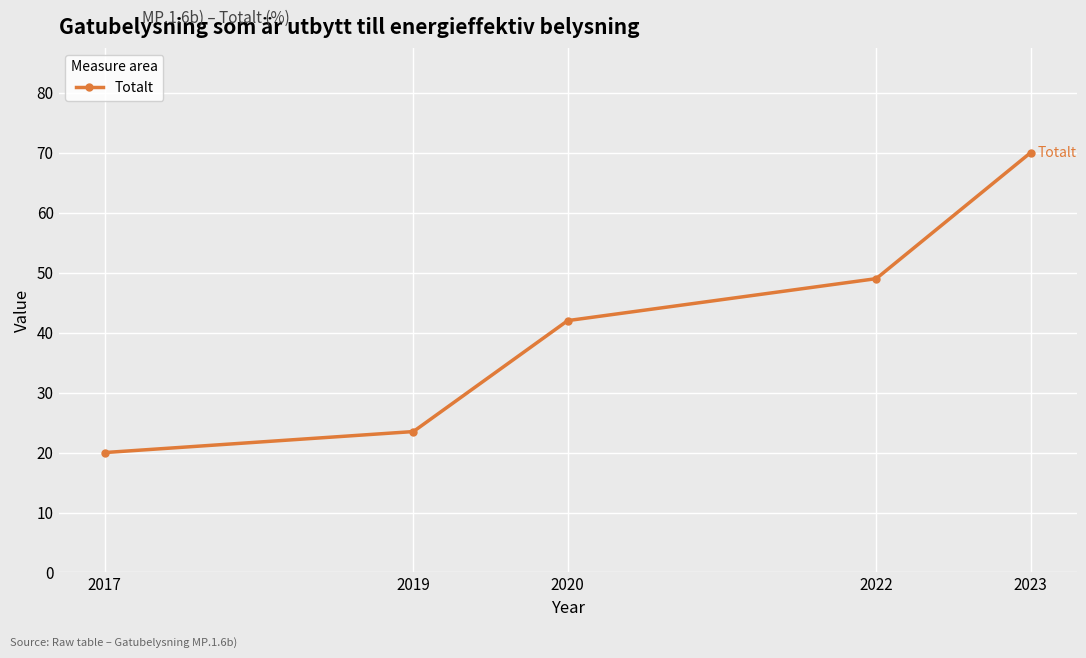

List the labels in order of value, largest first.

2023, 2022, 2020, 2019, 2017